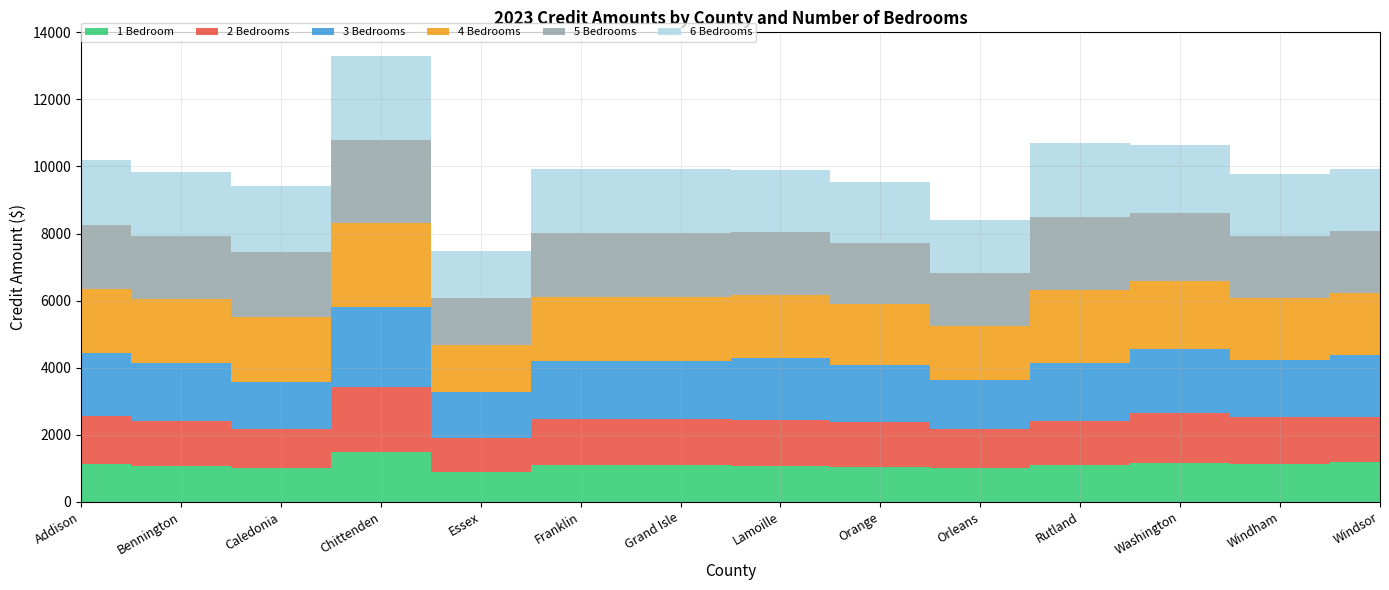

Reading right to left, what are all the values shown in this chart?

1 Bedroom: Windsor=1178	Windham=1134	Washington=1144	Rutland=1093	Orleans=1013	Orange=1028	Lamoille=1056	Grand Isle=1103	Franklin=1103	Essex=895	Chittenden=1486	Caledonia=1014	Bennington=1063	Addison=1136
2 Bedrooms: Windsor=1355	Windham=1380	Washington=1506	Rutland=1306	Orleans=1144	Orange=1350	Lamoille=1390	Grand Isle=1358	Franklin=1358	Essex=1012	Chittenden=1938	Caledonia=1145	Bennington=1344	Addison=1430
3 Bedrooms: Windsor=1843	Windham=1711	Washington=1901	Rutland=1728	Orleans=1489	Orange=1712	Lamoille=1853	Grand Isle=1749	Franklin=1749	Essex=1372	Chittenden=2378	Caledonia=1400	Bennington=1746	Addison=1859
4 Bedrooms: Windsor=1850	Windham=1854	Washington=2028	Rutland=2190	Orleans=1582	Orange=1813	Lamoille=1867	Grand Isle=1904	Franklin=1904	Essex=1403	Chittenden=2500	Caledonia=1950	Bennington=1894	Addison=1921
5 Bedrooms: Windsor=1850	Windham=1854	Washington=2028	Rutland=2190	Orleans=1582	Orange=1813	Lamoille=1867	Grand Isle=1904	Franklin=1904	Essex=1403	Chittenden=2500	Caledonia=1950	Bennington=1894	Addison=1921
6 Bedrooms: Windsor=1850	Windham=1854	Washington=2028	Rutland=2190	Orleans=1582	Orange=1813	Lamoille=1867	Grand Isle=1904	Franklin=1904	Essex=1403	Chittenden=2500	Caledonia=1950	Bennington=1894	Addison=1921